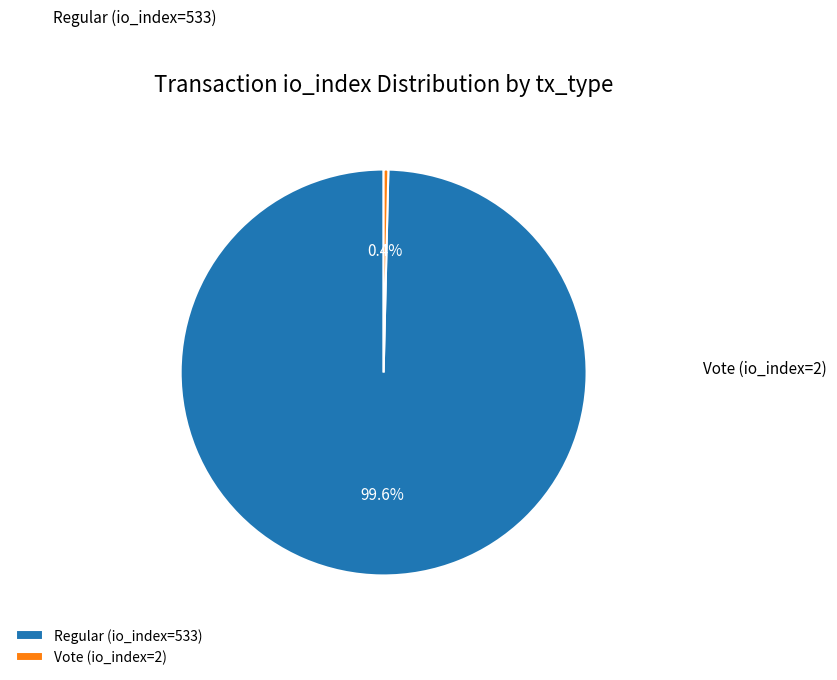

Rank the categories by value from highest to lowest.

Regular (io_index=533), Vote (io_index=2)